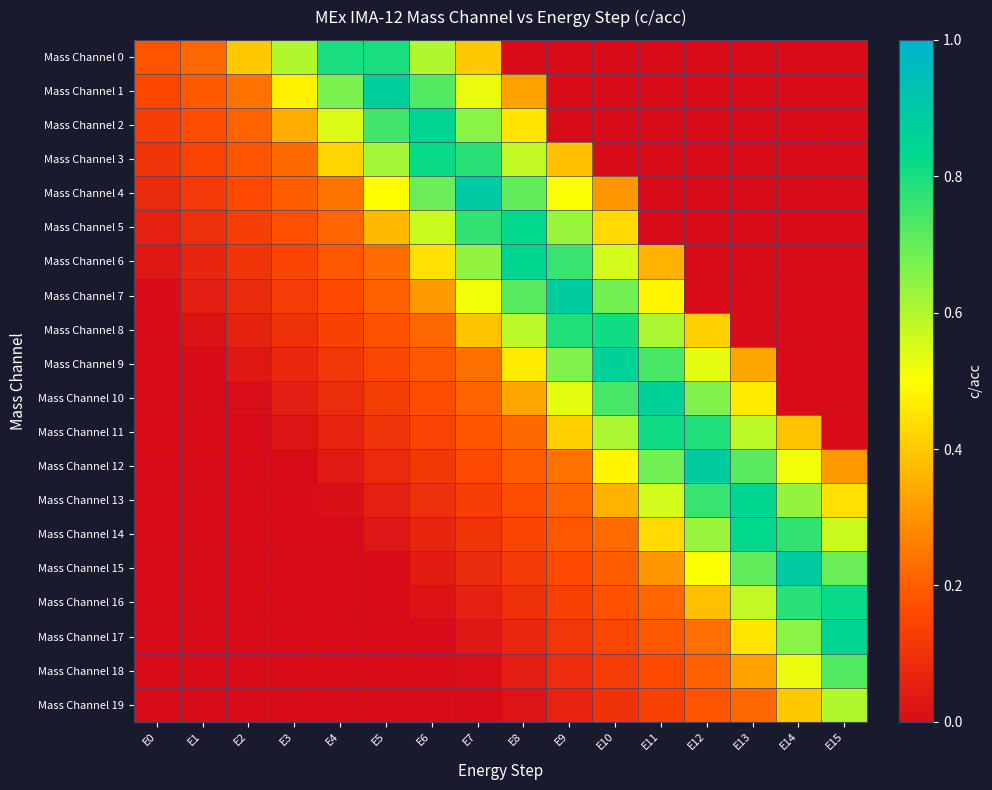

At which category does the chart reach its peak across all series?

E7